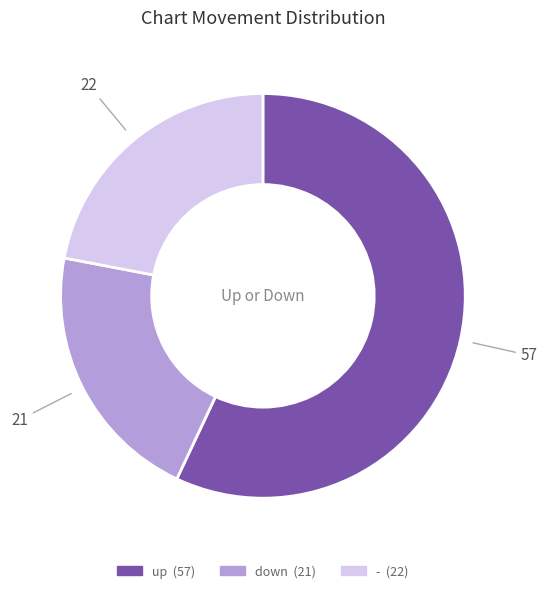

Count the number of slices in the pie.

3